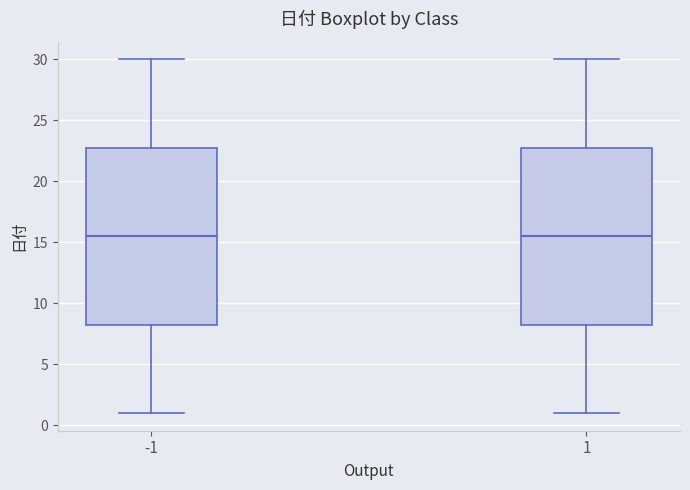

Reading left to right, transcribe this box plot: for each box, give where its median line is, the range the box spans, and where its two whiskers end, as read against the y-axis. The values are not printed on the chart, so give them approximately, as read against the axis.

-1: median 15.5, box 8.5 to 23.0, whiskers 1.0 to 30.0
1: median 15.5, box 8.5 to 23.0, whiskers 1.0 to 30.0